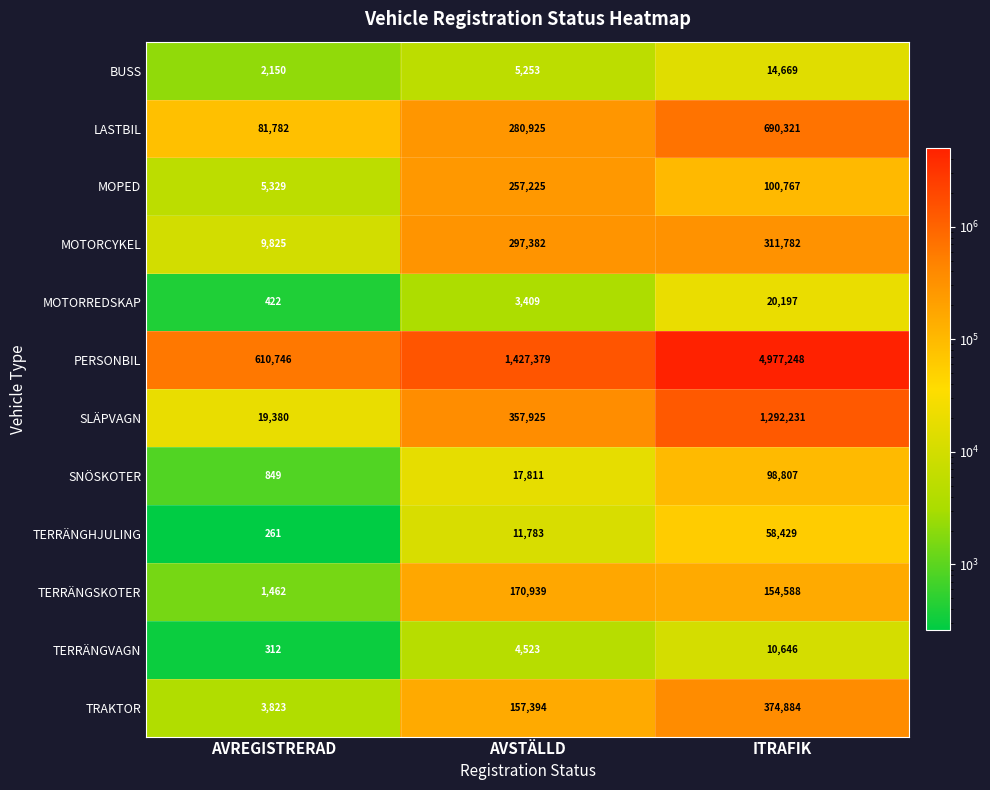

Is it true that SLÄPVAGN equals 19380 at AVREGISTRERAD?

True